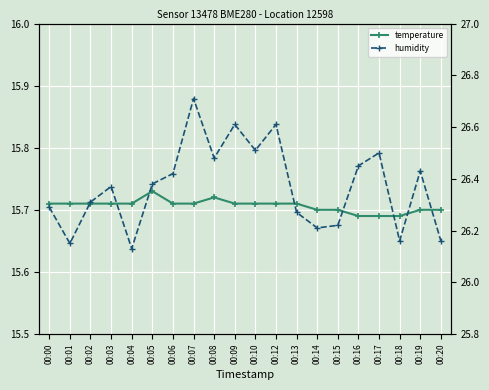

True or false: humidity and temperature intersect in this chart.

False